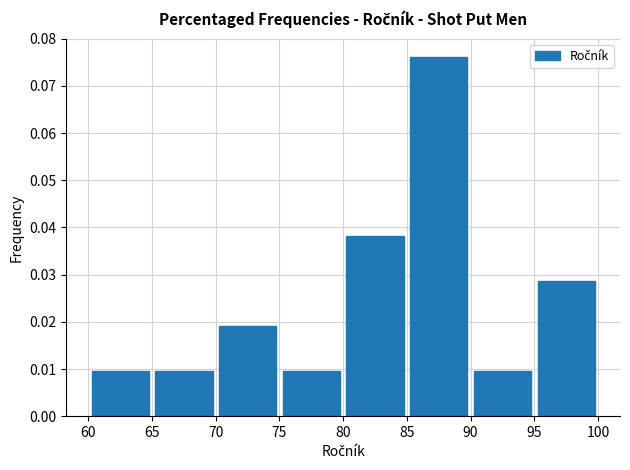

Reading left to right, transcribe this chart: for each bar, give the range it covers on the x-axis and its height. The values are not printed on the chart, so give them approximately, as read against the axis.

60 to 65: 0.010
65 to 70: 0.010
70 to 75: 0.019
75 to 80: 0.010
80 to 85: 0.038
85 to 90: 0.076
90 to 95: 0.010
95 to 100: 0.029